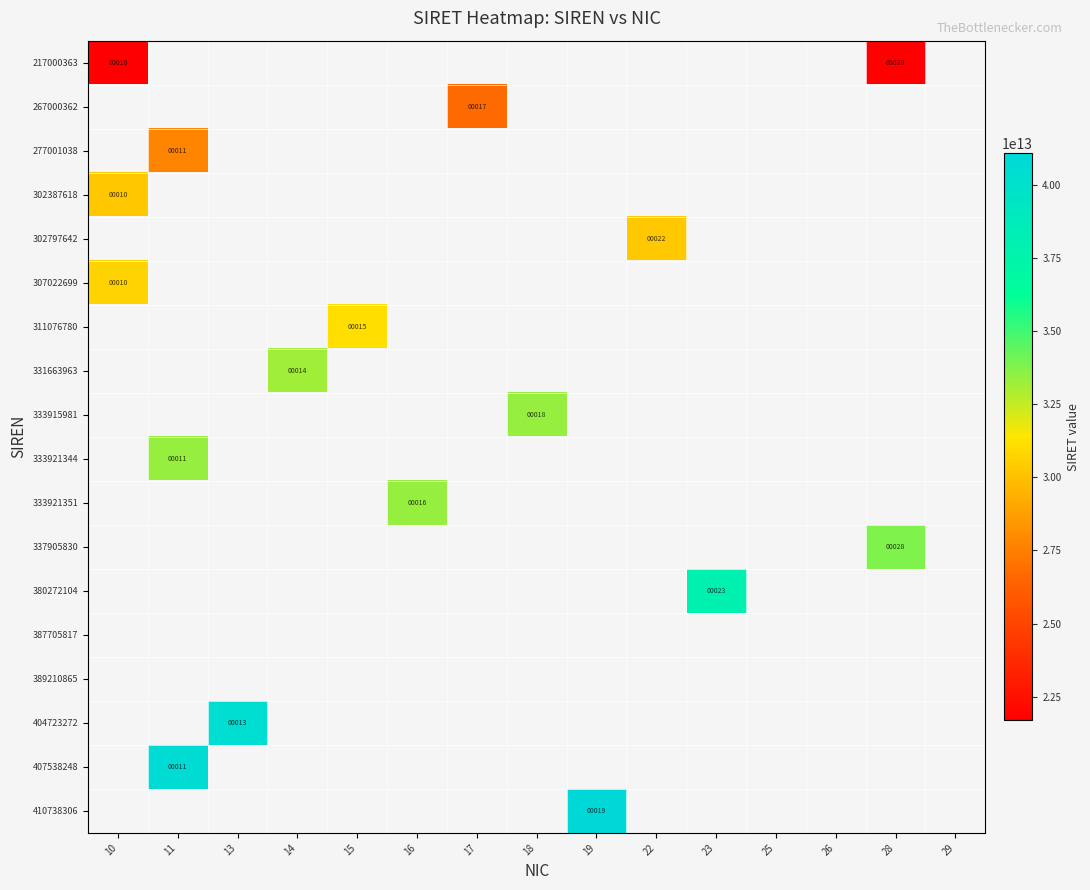

Is it true that 380272104 equals 5 at 23?

False